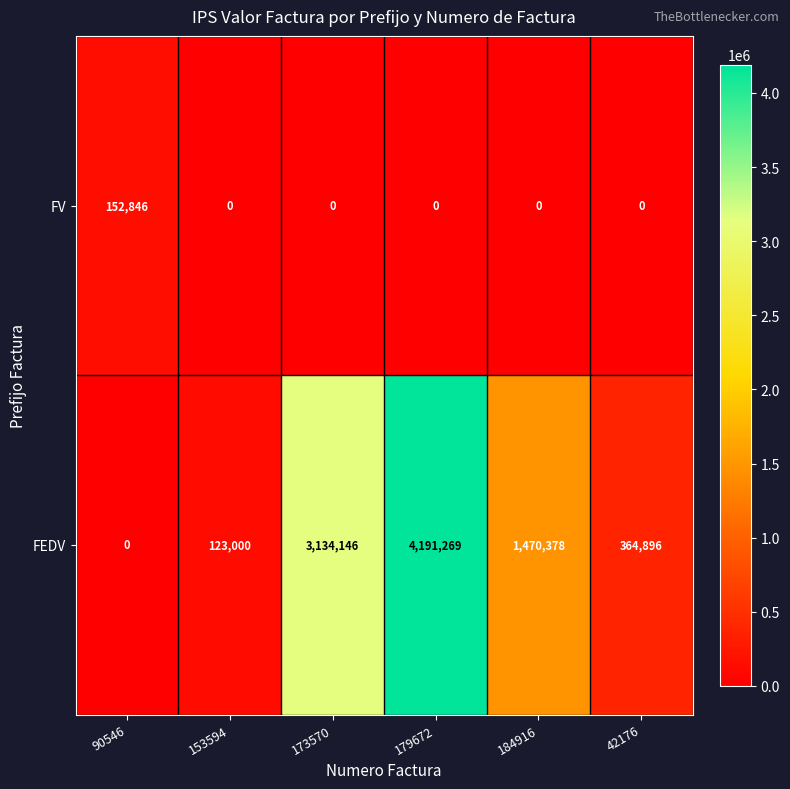

Which series has the largest range (max minus min)?

FEDV